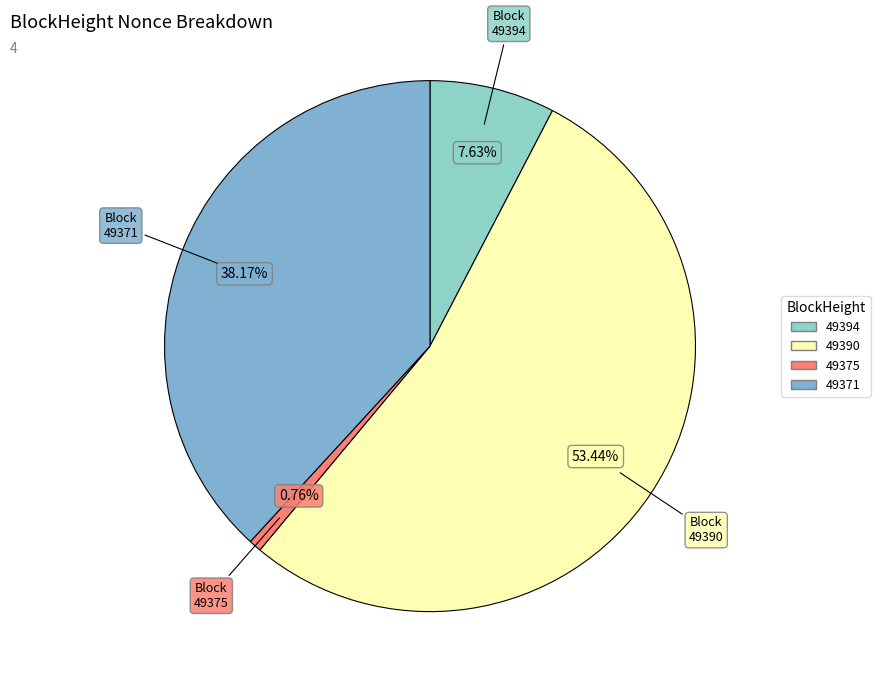

To the nearest percent, what is the average slice percentage?

25%